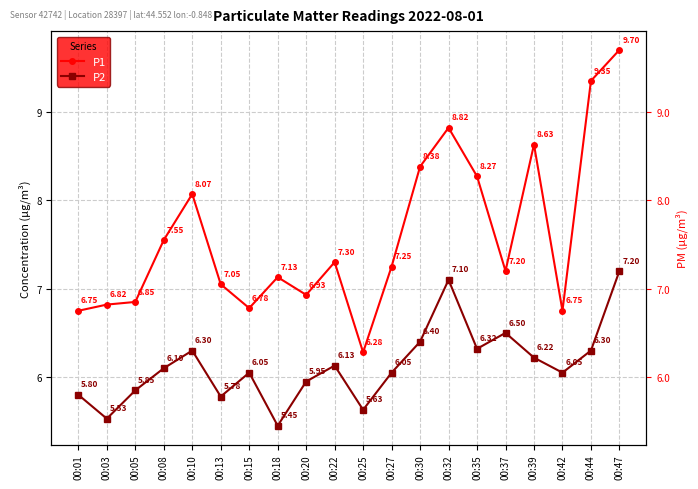

How many interior local valleys does the P2 series have?

6